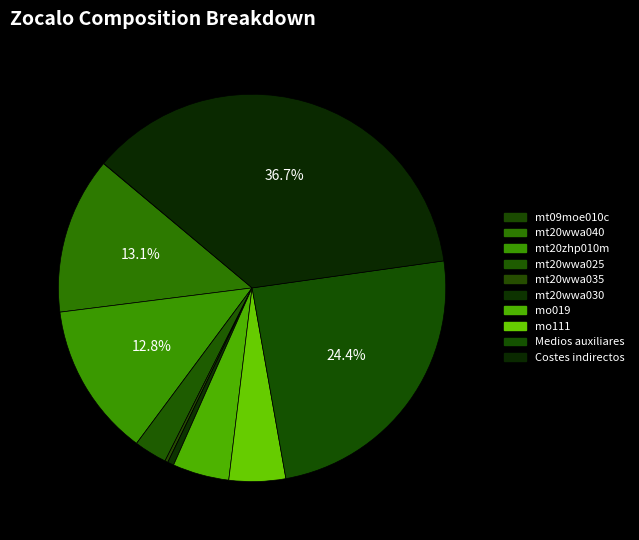

Is there a majority slice in this chart?

No